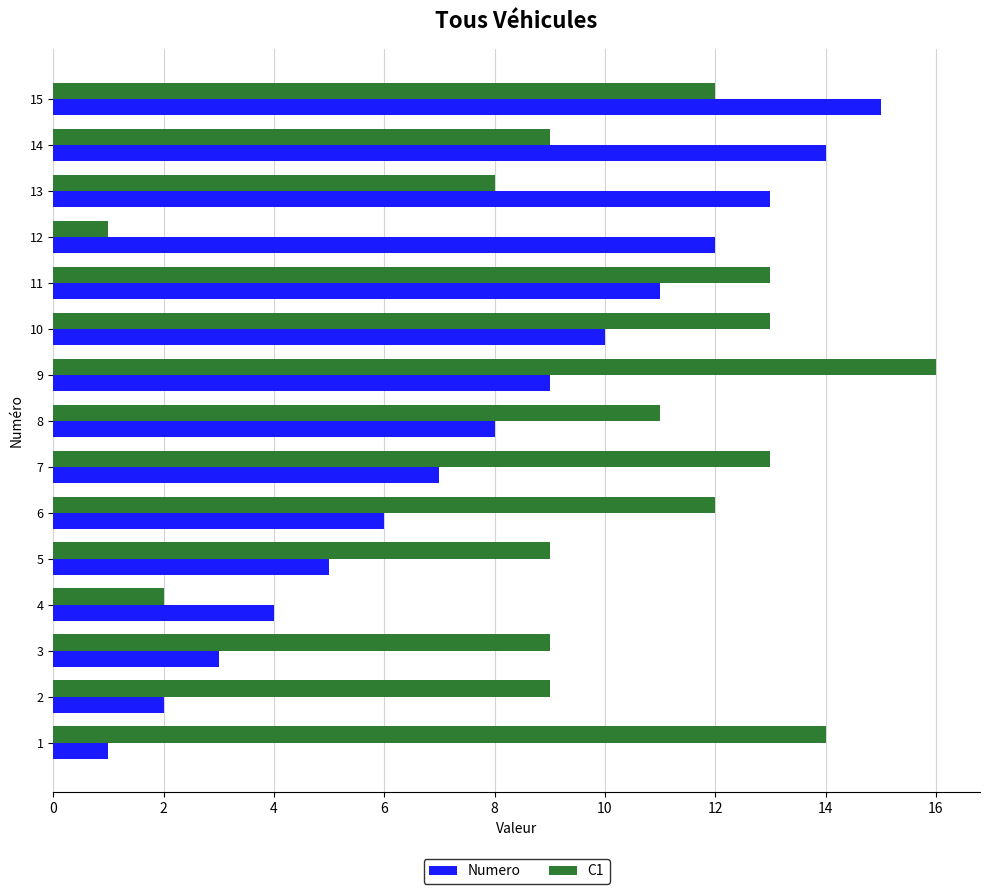

At 14, list the series in order from largest to smallest.

Numero, C1